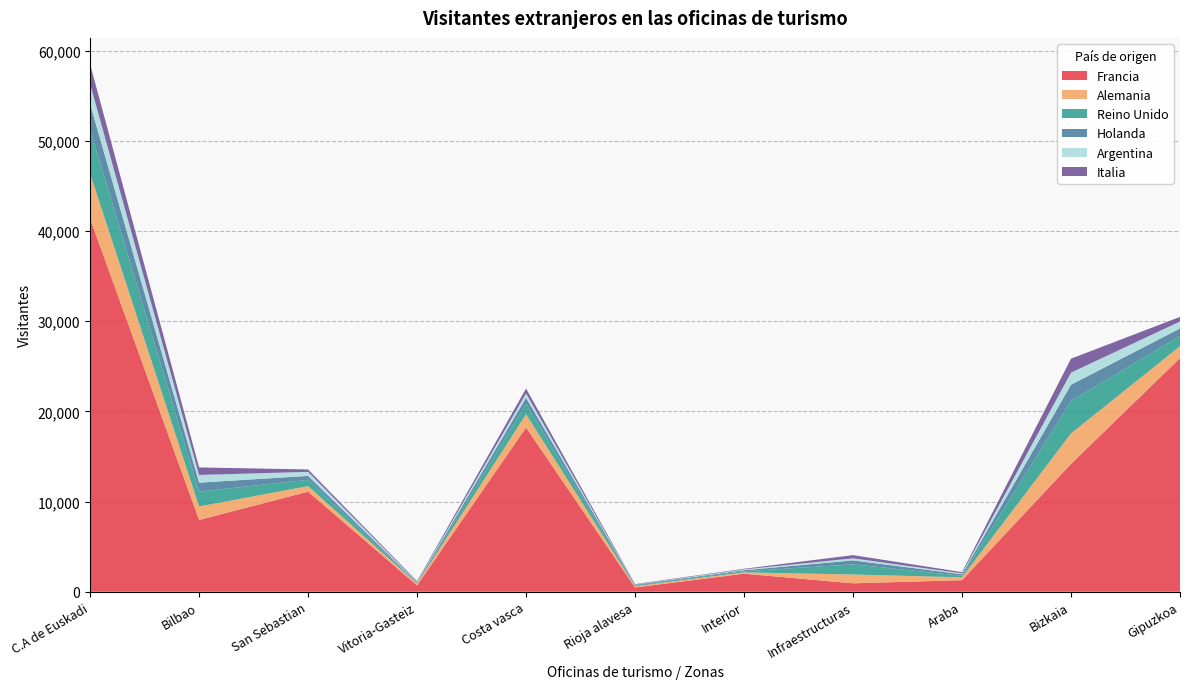

Reading left to right, list all the values displayed in this chart.

Francia: C.A de Euskadi=41371	Bilbao=7960	San Sebastian=11099	Vitoria-Gasteiz=701	Costa vasca=18208	Rioja alavesa=472	Interior=1999	Infraestructuras=932	Araba=1279	Bizkaia=14178	Gipuzkoa=25914
Alemania: C.A de Euskadi=5018	Bilbao=1496	San Sebastian=614	Vitoria-Gasteiz=171	Costa vasca=1479	Rioja alavesa=133	Interior=147	Infraestructuras=978	Araba=319	Bizkaia=3381	Gipuzkoa=1318
Reino Unido: C.A de Euskadi=4909	Bilbao=1645	San Sebastian=704	Vitoria-Gasteiz=55	Costa vasca=1155	Rioja alavesa=106	Interior=122	Infraestructuras=1122	Araba=174	Bizkaia=3584	Gipuzkoa=1151
Holanda: C.A de Euskadi=2799	Bilbao=994	San Sebastian=429	Vitoria-Gasteiz=84	Costa vasca=667	Rioja alavesa=67	Interior=116	Infraestructuras=442	Araba=161	Bizkaia=1819	Gipuzkoa=819
Argentina: C.A de Euskadi=2221	Bilbao=857	San Sebastian=449	Vitoria-Gasteiz=73	Costa vasca=490	Rioja alavesa=29	Interior=94	Infraestructuras=229	Araba=106	Bizkaia=1339	Gipuzkoa=776
Italia: C.A de Euskadi=2191	Bilbao=834	San Sebastian=266	Vitoria-Gasteiz=86	Costa vasca=541	Rioja alavesa=42	Interior=66	Infraestructuras=356	Araba=134	Bizkaia=1550	Gipuzkoa=507